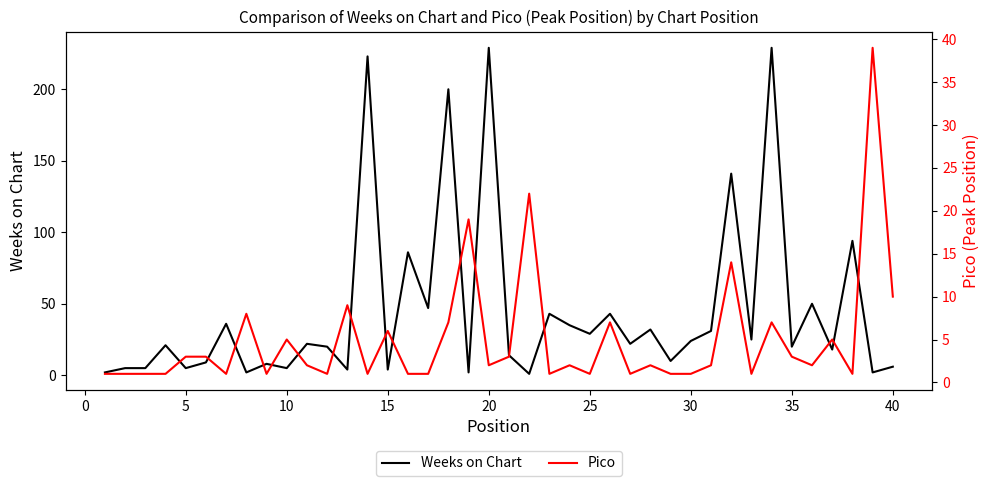

What is the minimum value for Pico?

1